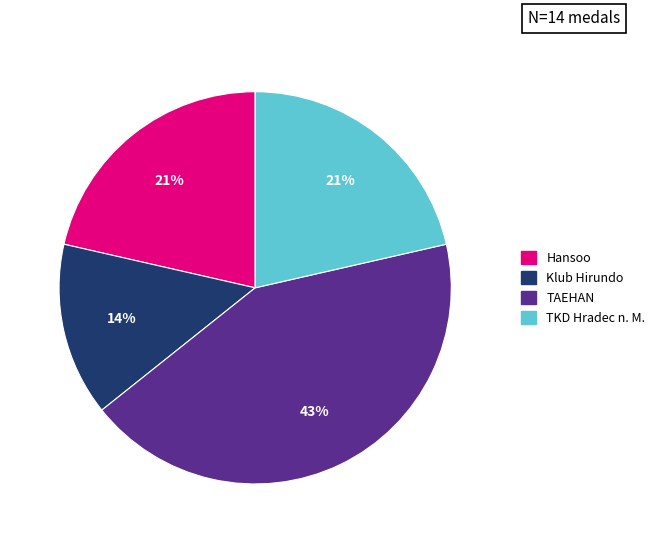

To the nearest percent, what is the difference between the largest and smallest slice percentages?

29%